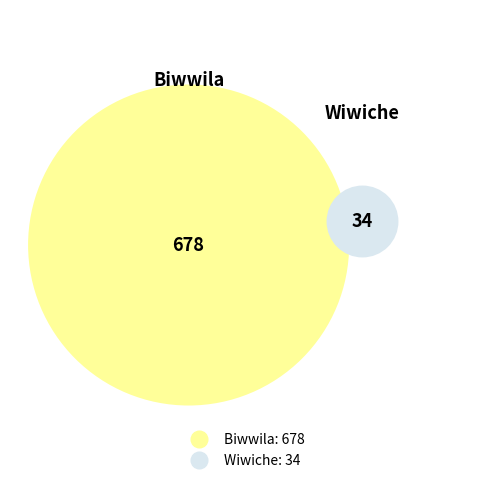

What is the ratio of the value at Wiwiche to the value at Biwwila?

0.1